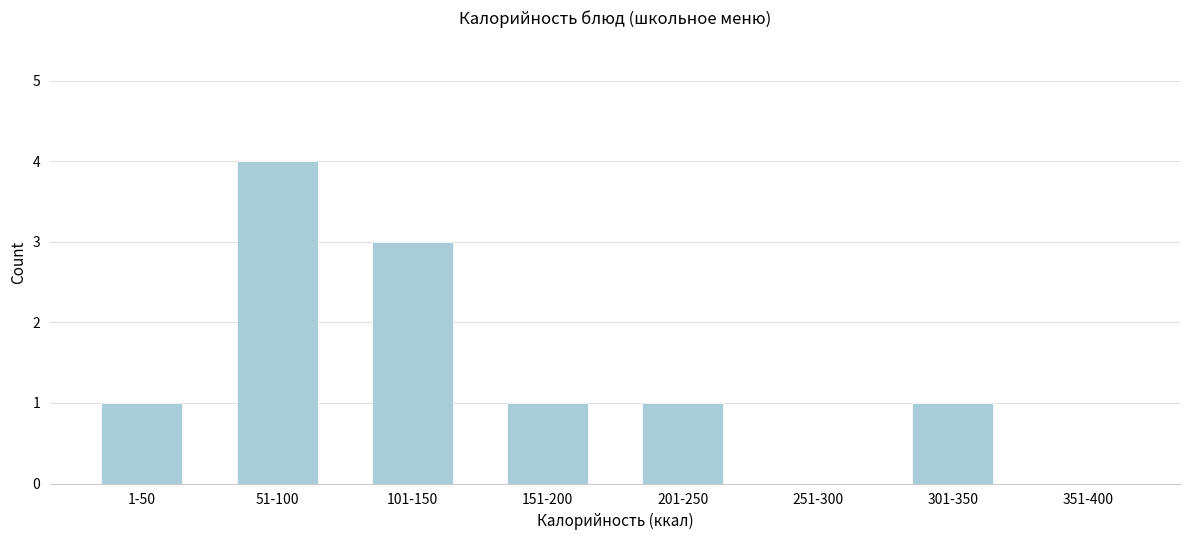

Reading right to left, transcribe all the data shown in this chart.

351-400=0	301-350=1	251-300=0	201-250=1	151-200=1	101-150=3	51-100=4	1-50=1